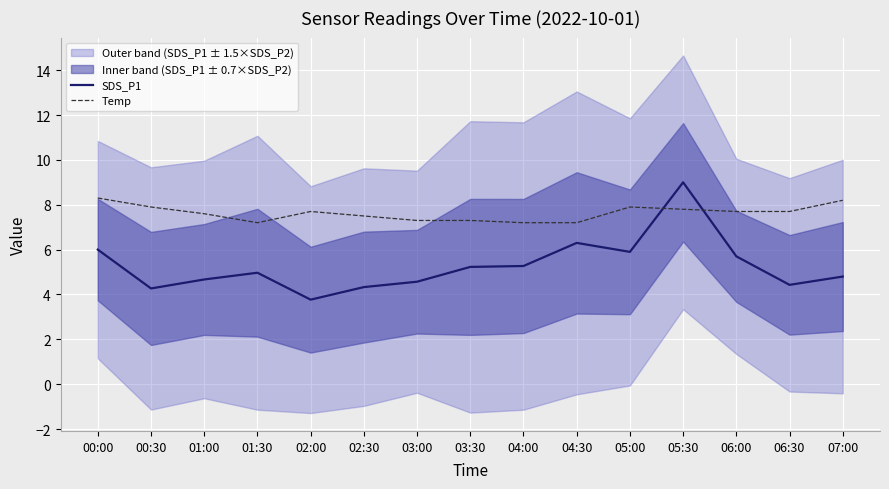

The SDS_P1 series shows 8.4 at 04:30. True or false?

False